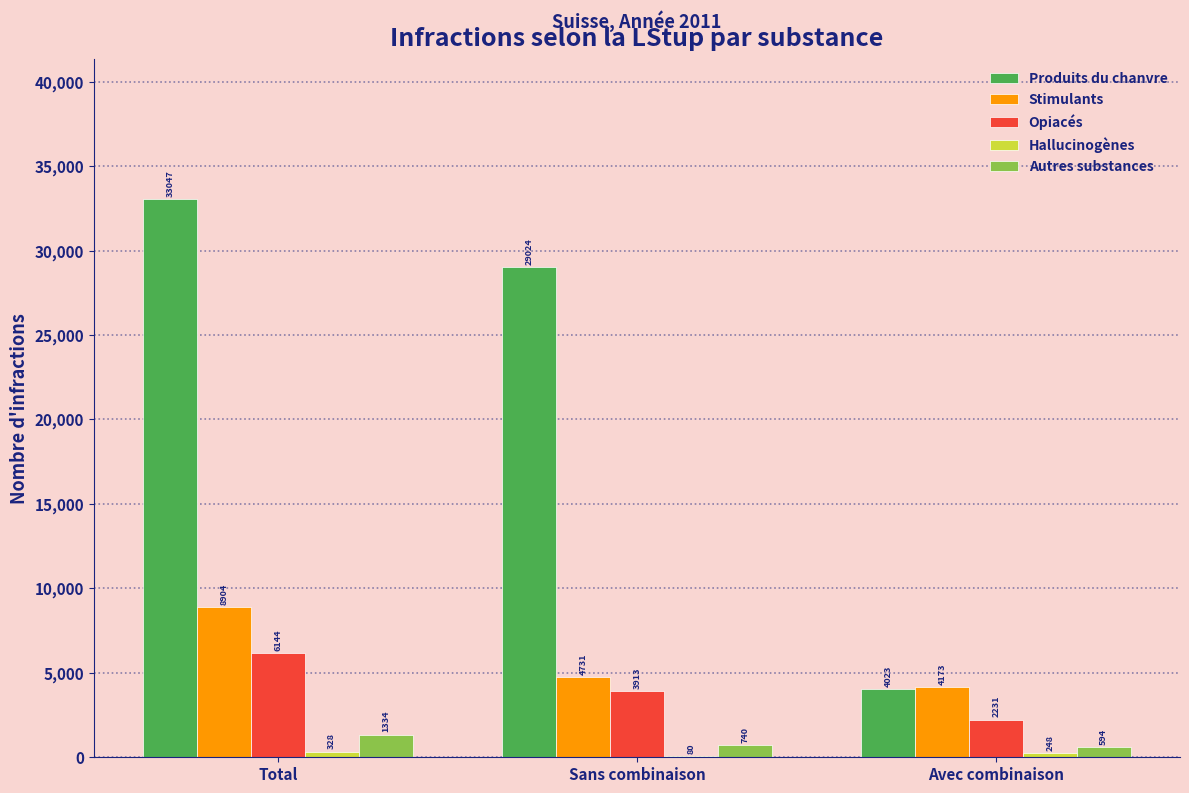

What is the maximum value for Stimulants?

8904